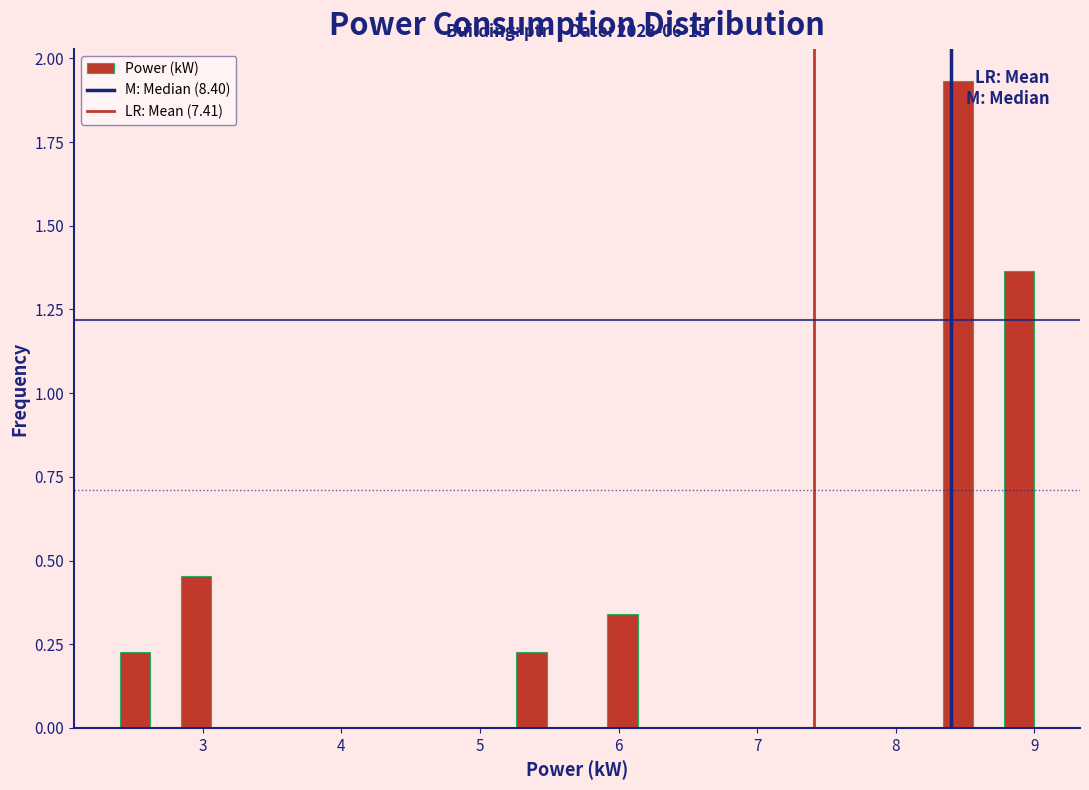

Read against the x-axis, roughly where is the centre of the tallest bar?

8.5